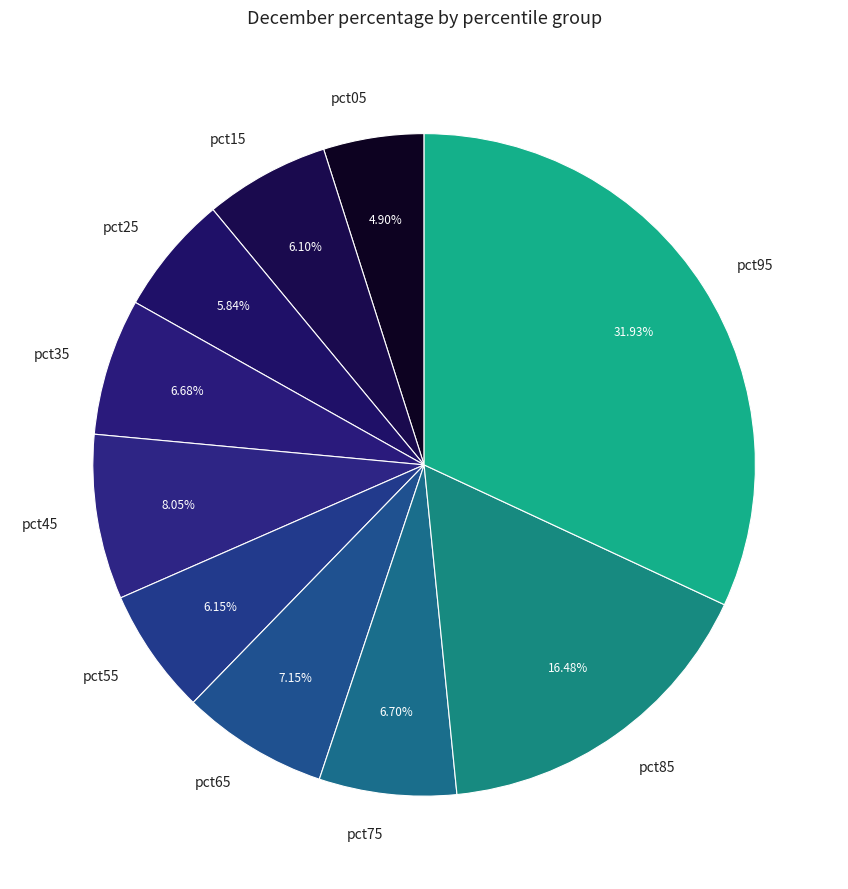

To the nearest percent, what portion does pct15 represent?

6%